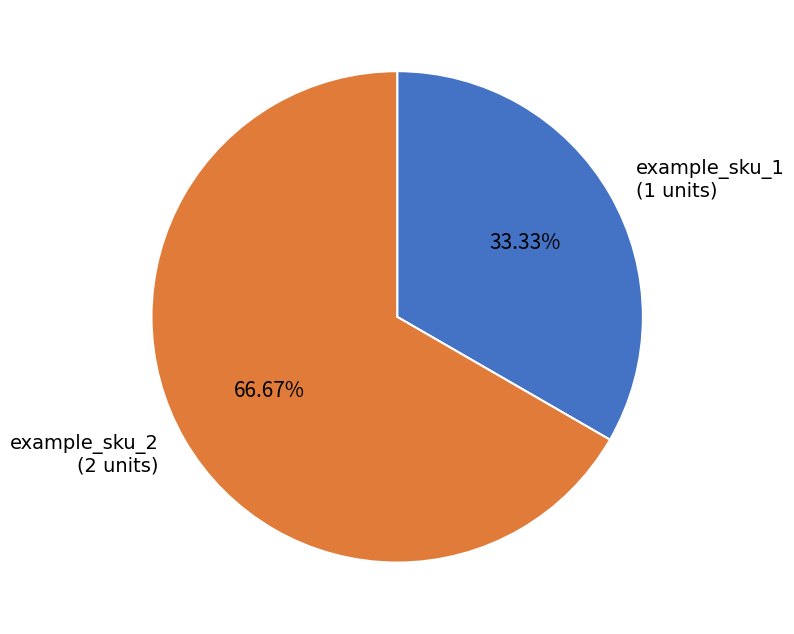

Approximately how many times larger is the value at example_sku_2 compared to example_sku_1?

2.0